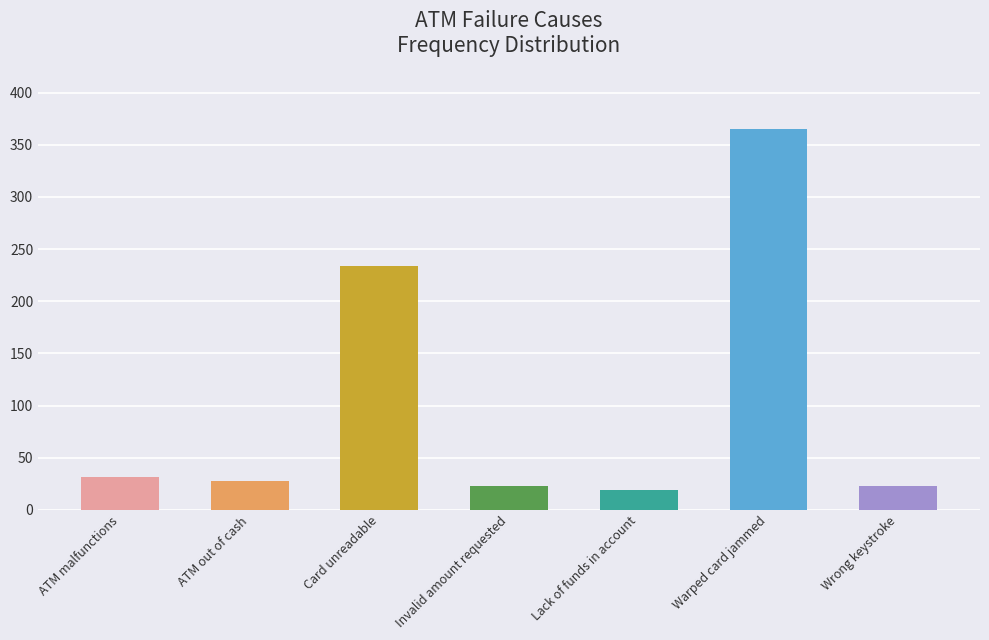

The value at ATM out of cash is 28. True or false?

True